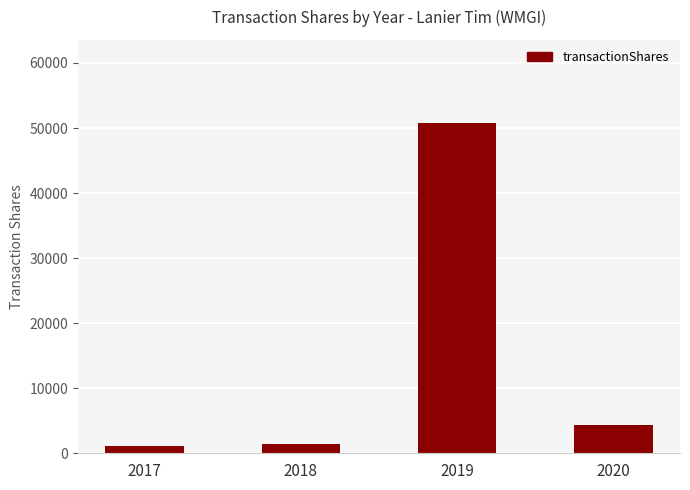

Approximately how many times larger is the value at 2019 compared to 2018?

34.4